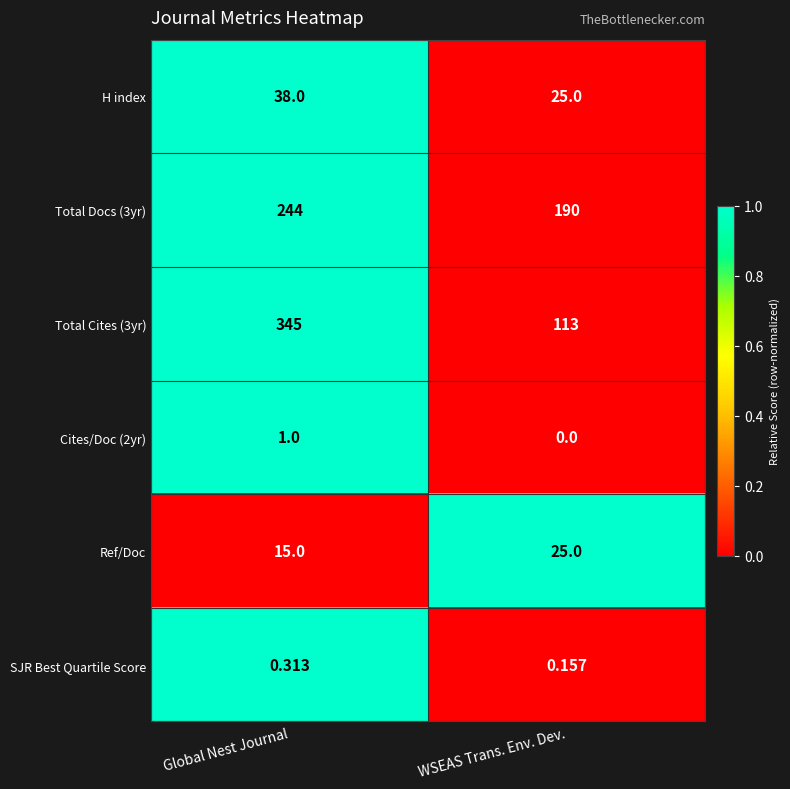

At which label does Ref/Doc reach its peak?

WSEAS Trans. Env. Dev.